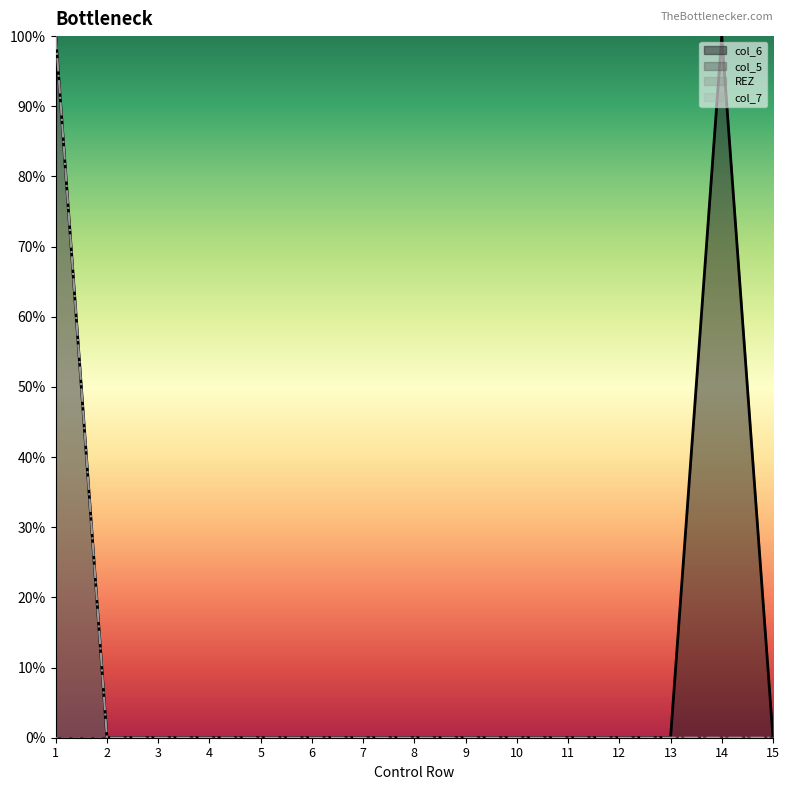

Which series has the widest spread of values?

col_6